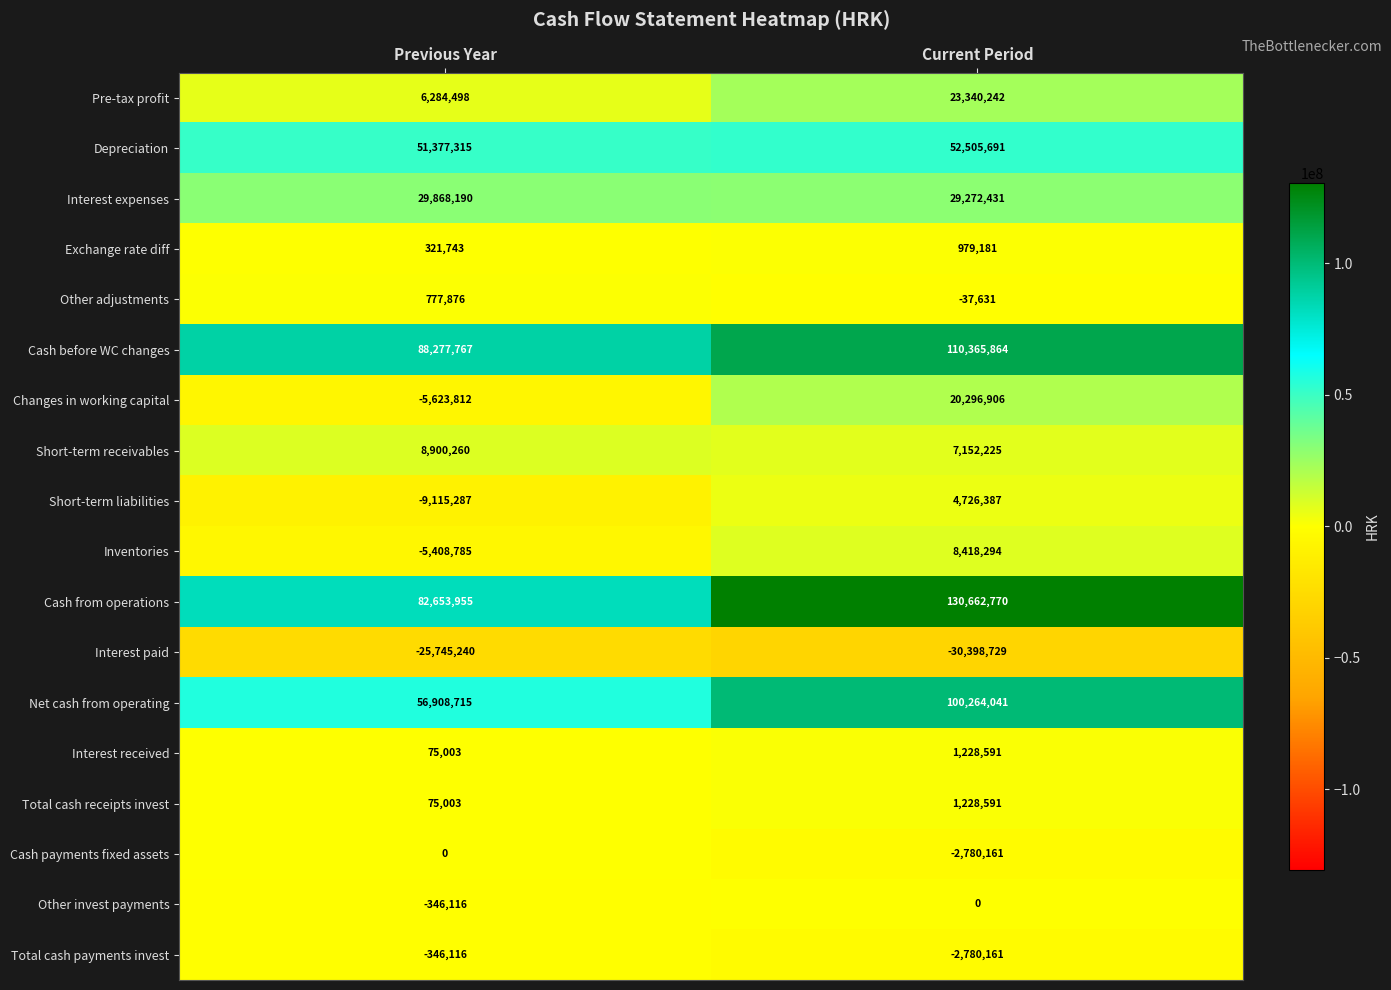

True or false: Total cash receipts invest has a value of 50727 at Previous Year.

False